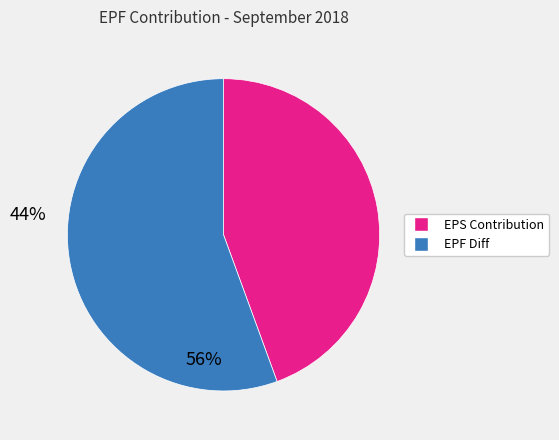

Is there a majority slice in this chart?

Yes